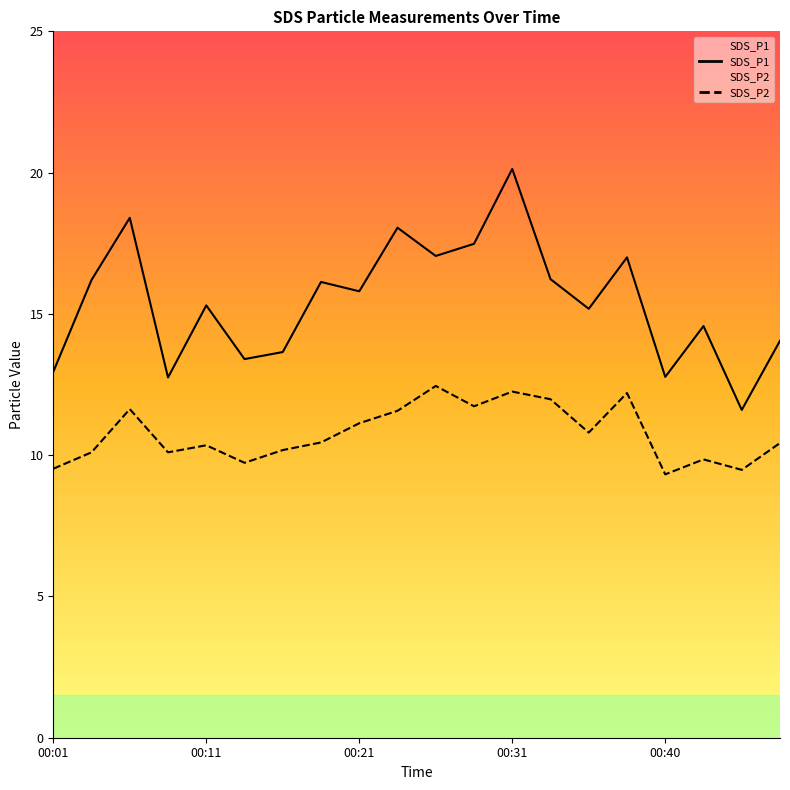

What is the difference between the maximum and minimum values in the SDS_P1 series?

8.5